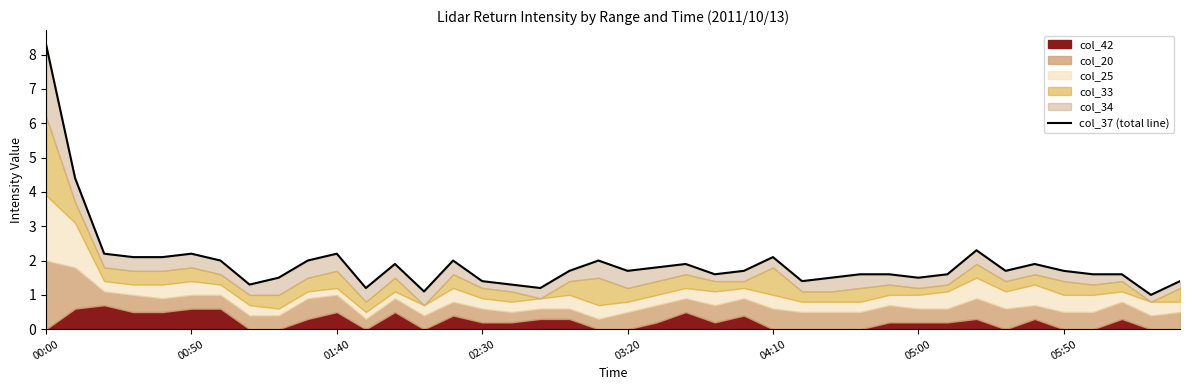

Which category has the highest value across all series?

00:00